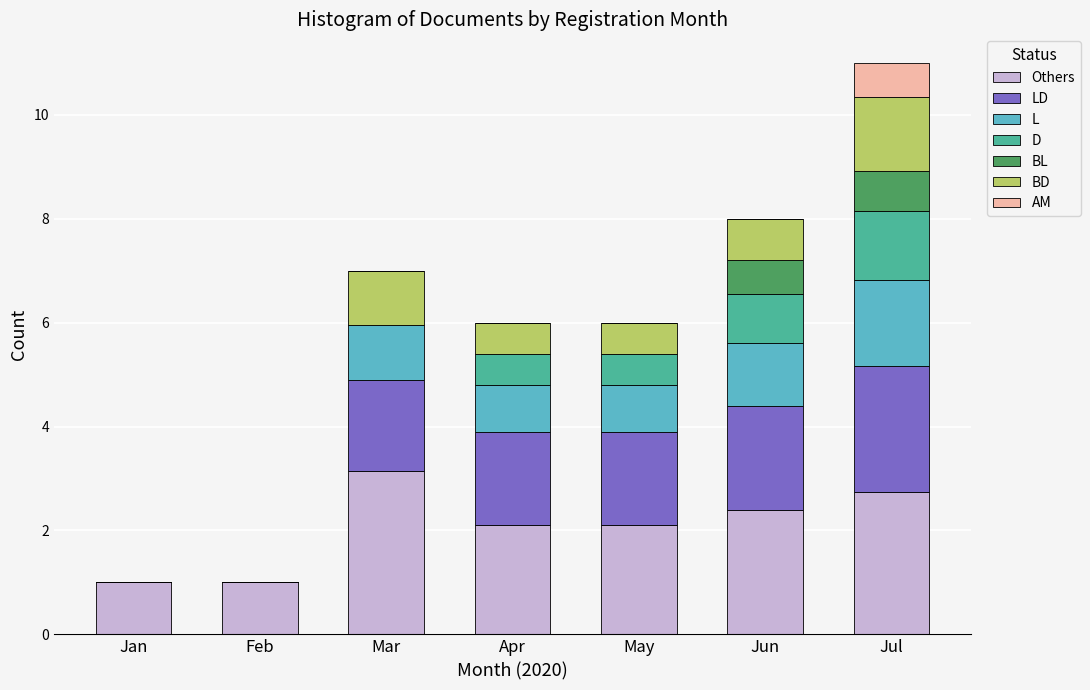

The value of Others at Feb is 1.0. True or false?

True